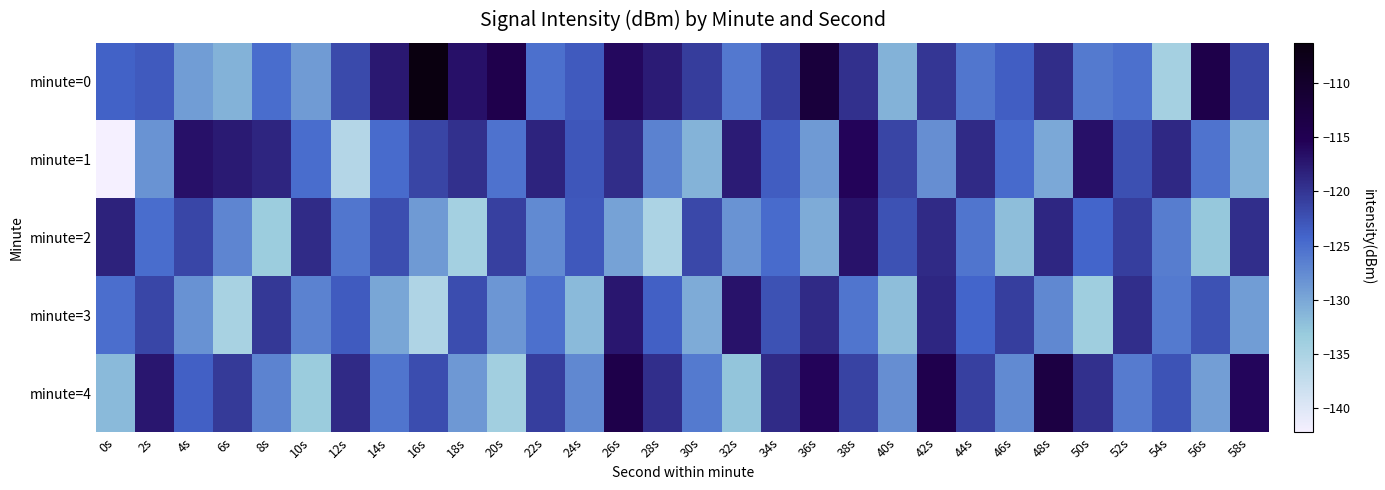

Reading left to right, list all the values displayed in this chart.

minute=0: 0s=-123.9	2s=-123.1	4s=-129.1	6s=-130.9	8s=-124.8	10s=-129.0	12s=-121.8	14s=-117.5	16s=-106.3	18s=-116.7	20s=-114.2	22s=-125.2	24s=-123.2	26s=-116.0	28s=-117.7	30s=-120.7	32s=-125.9	34s=-120.9	36s=-112.1	38s=-119.6	40s=-130.9	42s=-120.1	44s=-125.8	46s=-123.6	48s=-119.3	50s=-126.0	52s=-125.2	54s=-134.5	56s=-114.0	58s=-121.6
minute=1: 0s=-142.3	2s=-128.3	4s=-116.7	6s=-117.6	8s=-118.6	10s=-124.9	12s=-135.9	14s=-124.8	16s=-121.4	18s=-119.6	20s=-125.3	22s=-118.4	24s=-122.9	26s=-119.2	28s=-126.8	30s=-131.0	32s=-117.7	34s=-123.5	36s=-128.9	38s=-115.7	40s=-121.3	42s=-127.9	44s=-119.0	46s=-124.6	48s=-130.1	50s=-116.8	52s=-122.3	54s=-118.9	56s=-125.5	58s=-131.0
minute=2: 0s=-118.2	2s=-124.9	4s=-121.5	6s=-127.0	8s=-133.6	10s=-119.1	12s=-125.7	14s=-122.2	16s=-128.8	18s=-134.3	20s=-120.9	22s=-127.5	24s=-123.0	26s=-129.6	28s=-135.1	30s=-121.7	32s=-128.2	34s=-124.8	36s=-130.3	38s=-116.9	40s=-122.5	42s=-119.0	44s=-125.6	46s=-132.1	48s=-118.7	50s=-124.2	52s=-120.8	54s=-126.3	56s=-132.9	58s=-119.5
minute=3: 0s=-125.0	2s=-121.6	4s=-128.1	6s=-134.7	8s=-120.2	10s=-126.8	12s=-123.3	14s=-129.9	16s=-135.5	18s=-122.0	20s=-128.6	22s=-125.1	24s=-131.7	26s=-117.2	28s=-123.8	30s=-130.3	32s=-116.9	34s=-122.5	36s=-119.0	38s=-125.6	40s=-132.1	42s=-118.7	44s=-124.2	46s=-120.8	48s=-127.3	50s=-133.9	52s=-119.5	54s=-126.0	56s=-122.6	58s=-129.1
minute=4: 0s=-131.7	2s=-117.2	4s=-123.8	6s=-120.3	8s=-126.9	10s=-133.5	12s=-119.0	14s=-125.6	16s=-122.1	18s=-128.7	20s=-134.2	22s=-120.8	24s=-127.3	26s=-113.9	28s=-119.5	30s=-126.0	32s=-132.6	34s=-119.1	36s=-115.7	38s=-121.2	40s=-127.8	42s=-114.3	44s=-120.9	46s=-127.5	48s=-113.0	50s=-119.6	52s=-126.1	54s=-122.7	56s=-129.2	58s=-115.8